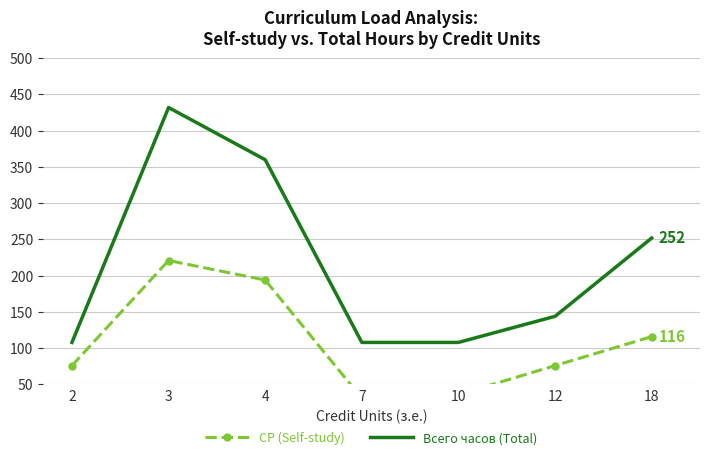

The value of Всего часов (Total) at 2 is 108. True or false?

True